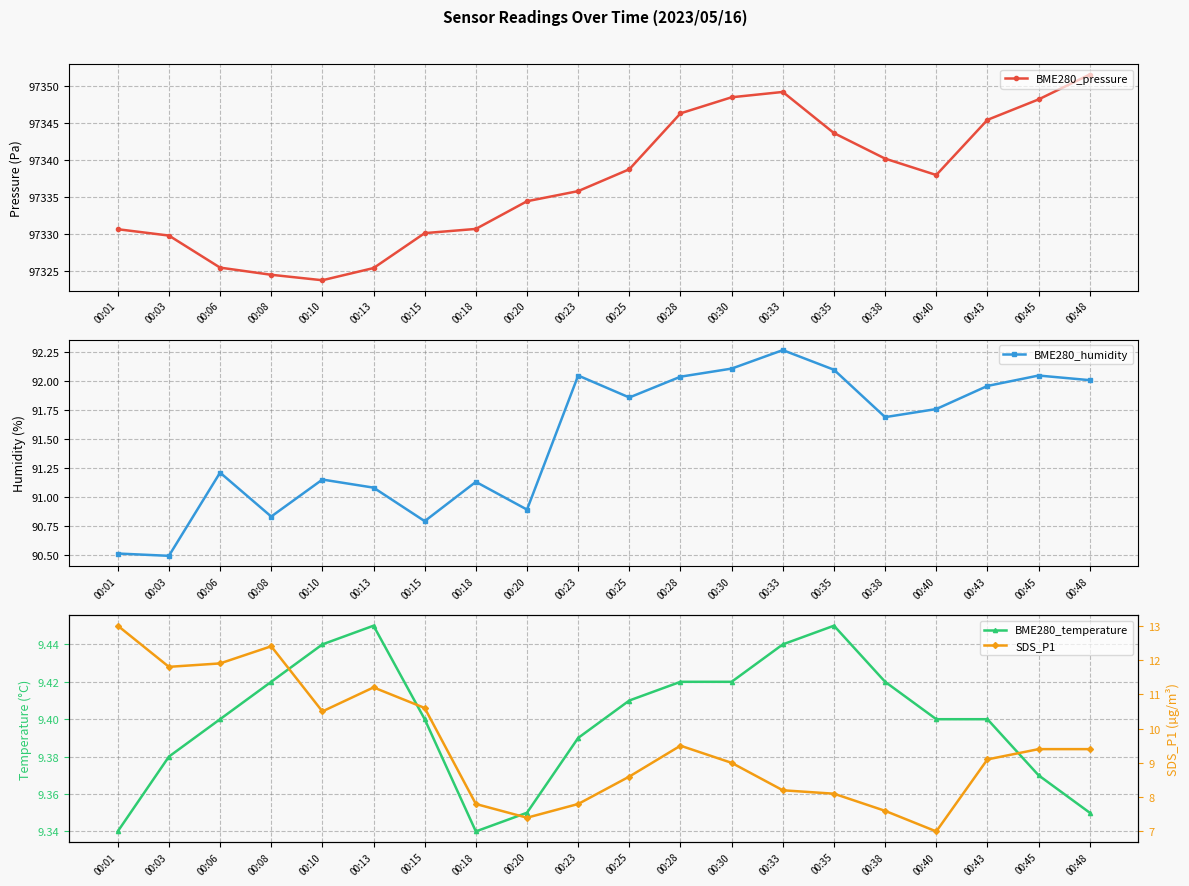

What is the difference between the maximum and minimum values in the BME280_humidity series?

1.8